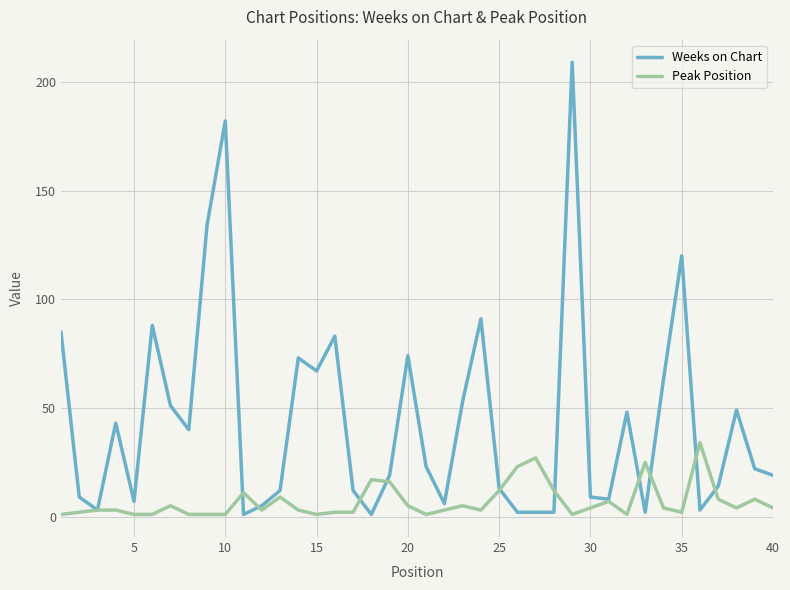

What is the maximum value shown in the chart?

209